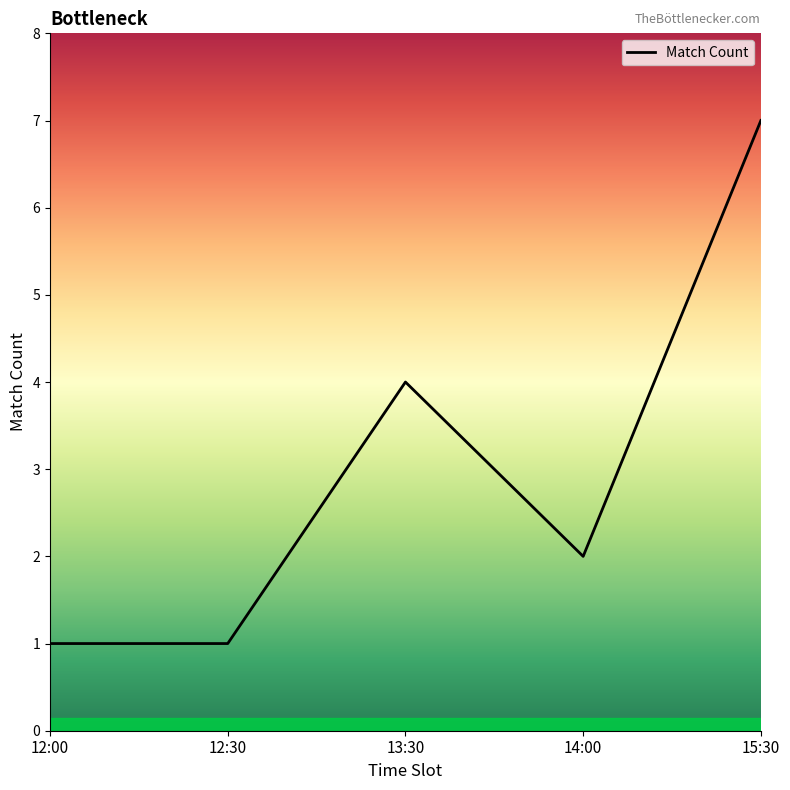

At which category does the data reach its first local peak?

13:30